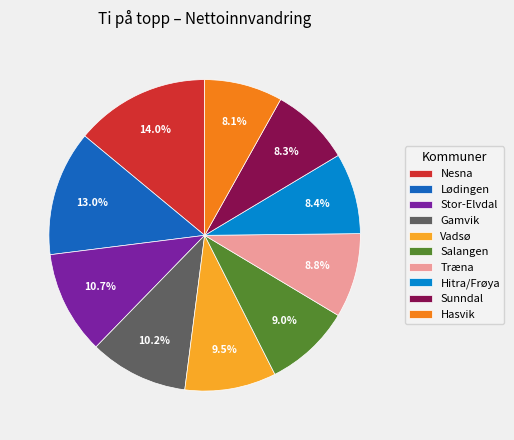

To the nearest percent, what is the difference between the largest and smallest slice percentages?

6%